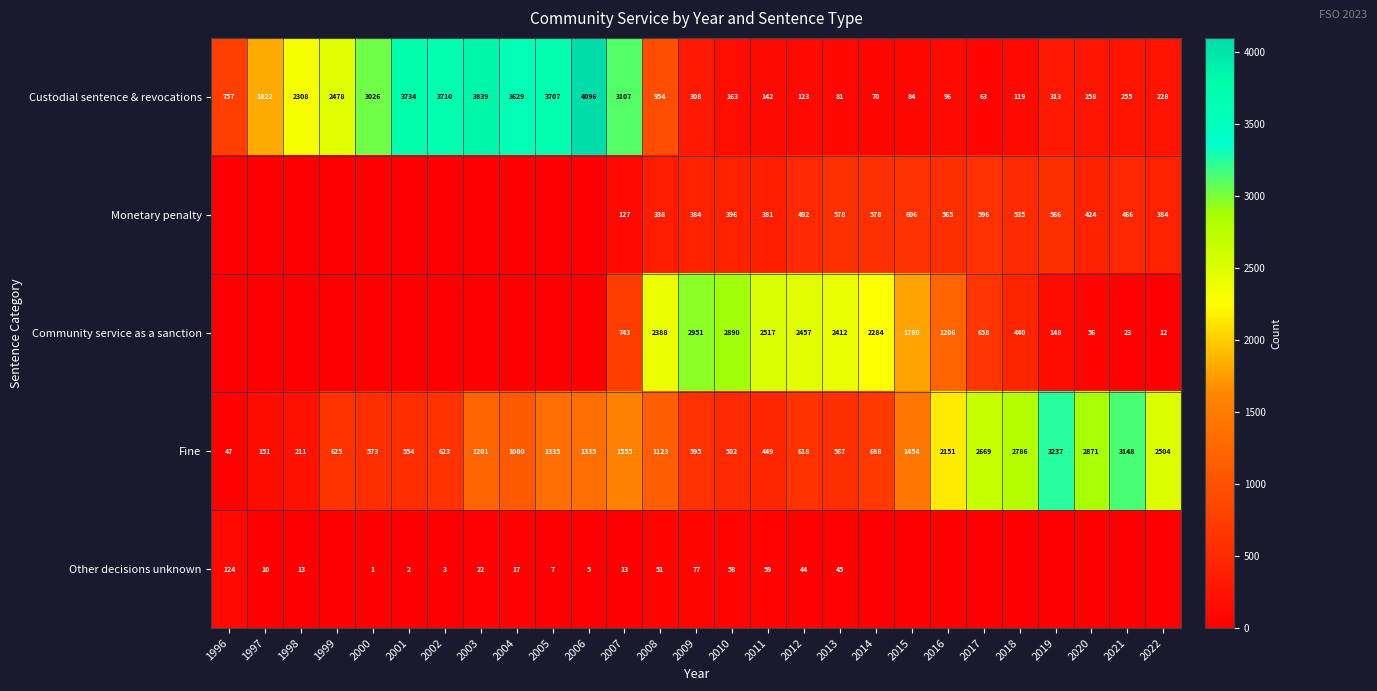

What is the difference between the Fine values at 2001 and 2022?

1950